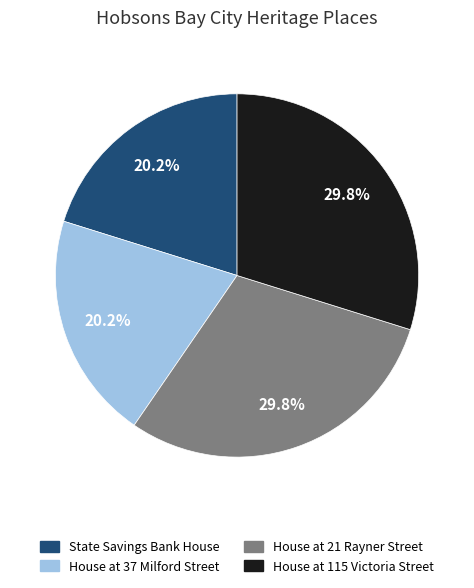

To the nearest percent, what is the average slice percentage?

25%